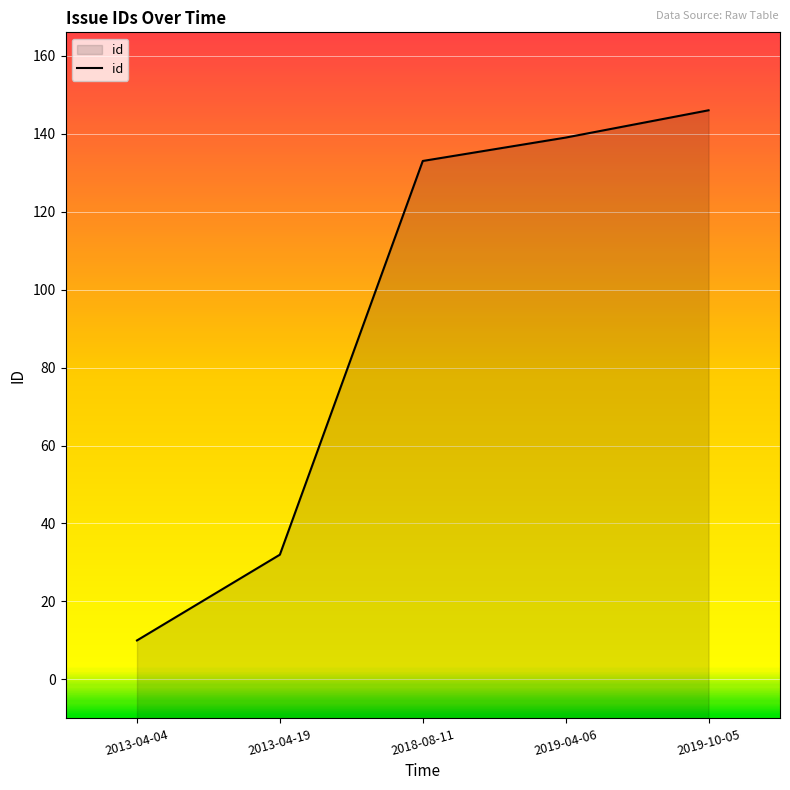

The value at 2018-08-11 is 133. True or false?

True